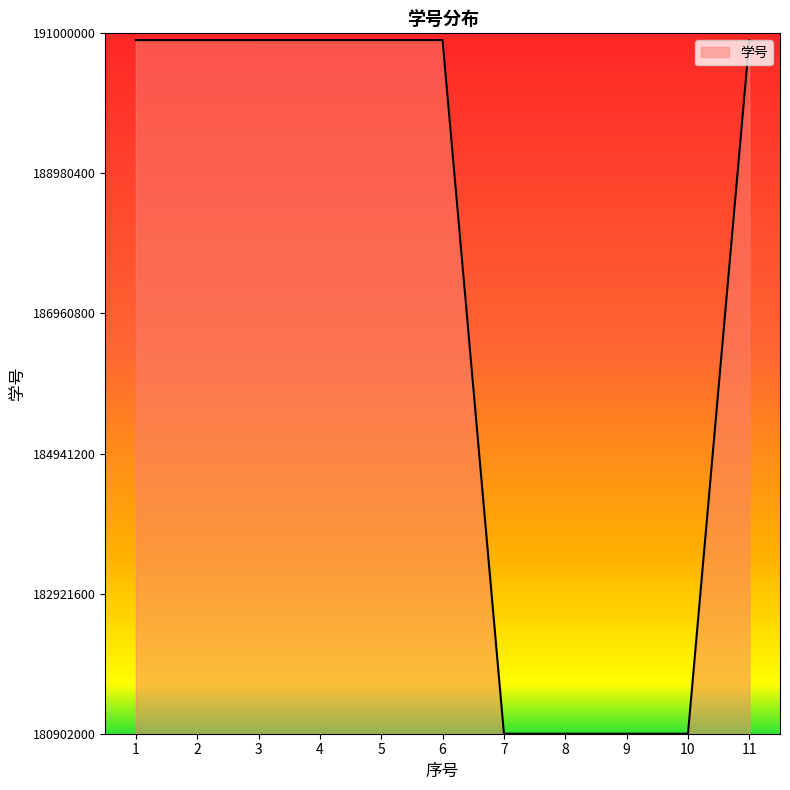

How many lines are shown in the chart?

1